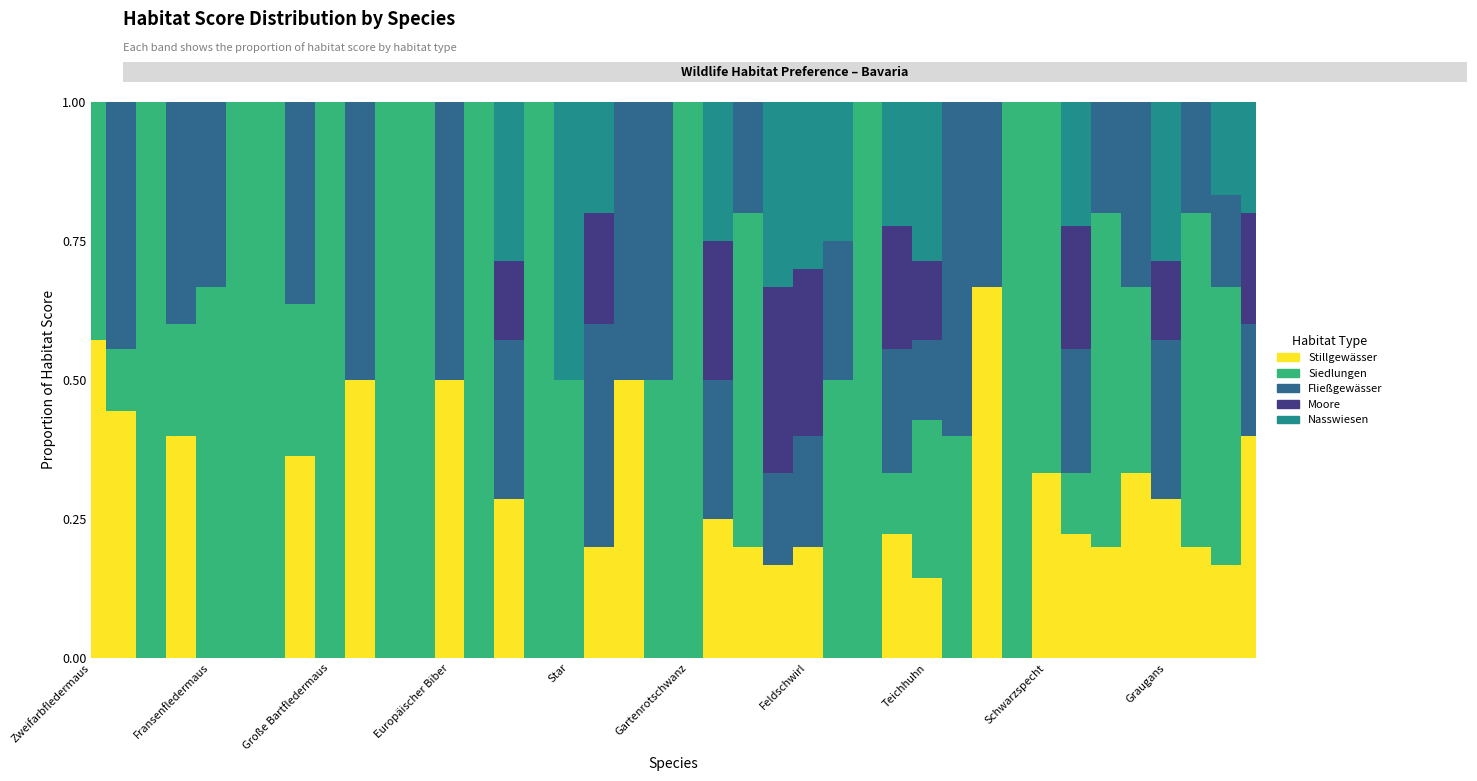

The Nasswiesen series shows -2 at Klappergrasmücke. True or false?

False